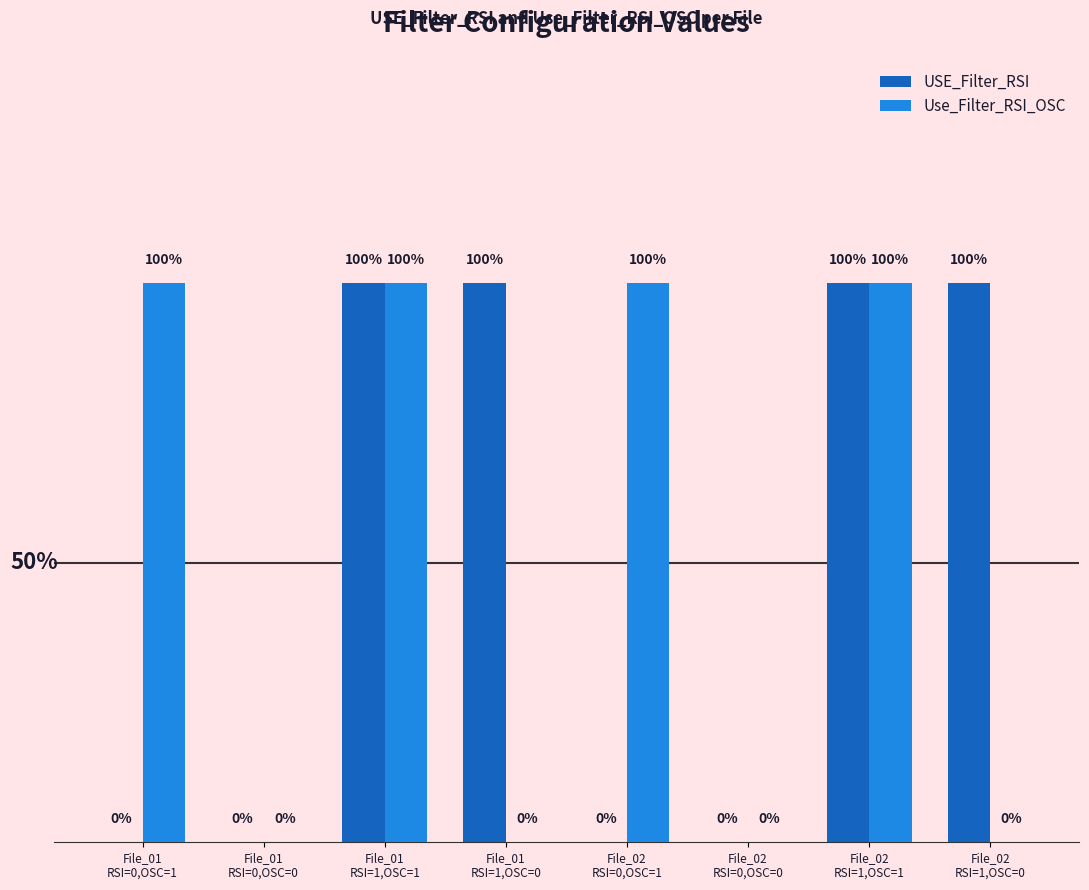

What are all the series names shown in the legend?

USE_Filter_RSI, Use_Filter_RSI_OSC